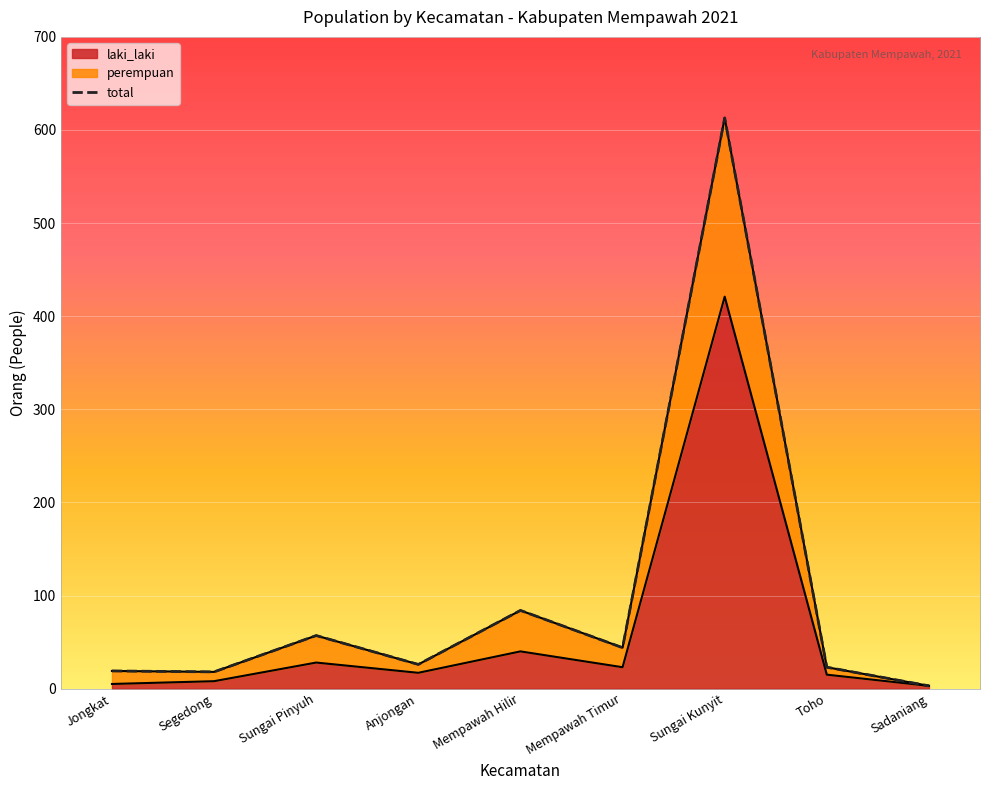

Read the value at Sungai Kunyit, to the nearest 50.

600